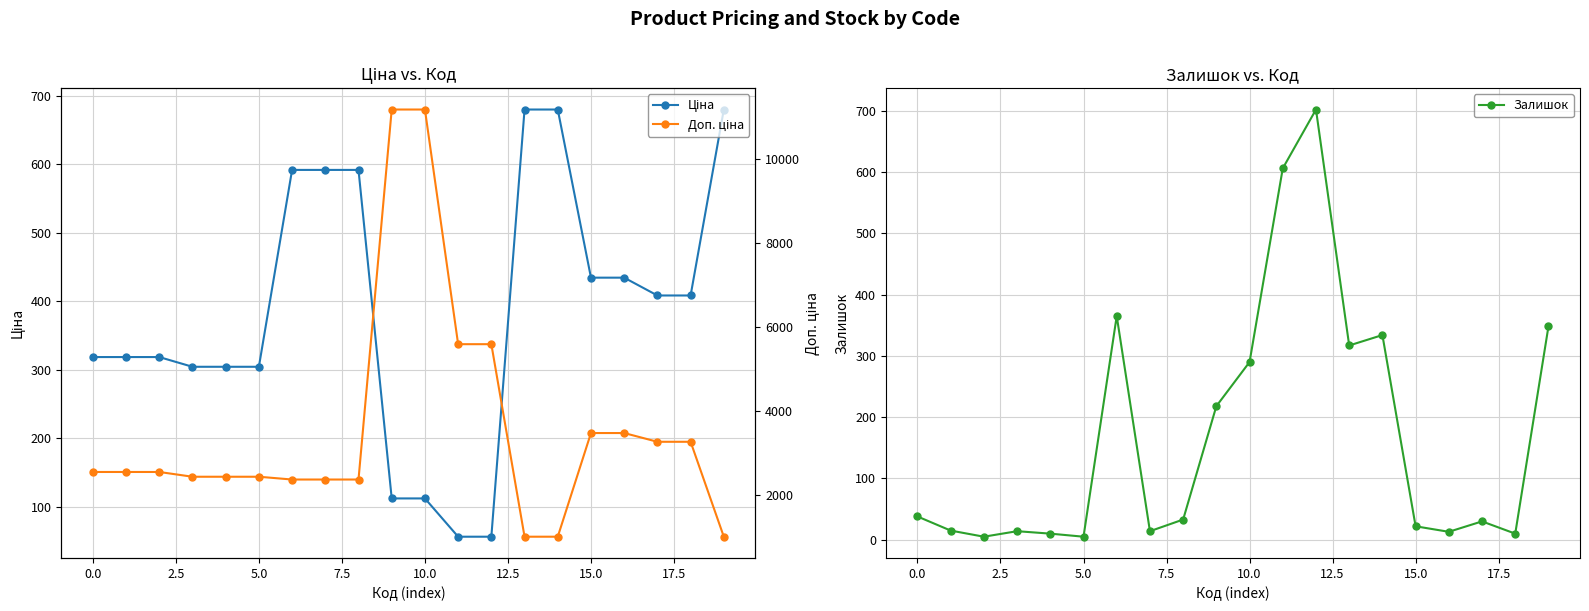

What is the label of the 12th point from the left?

11